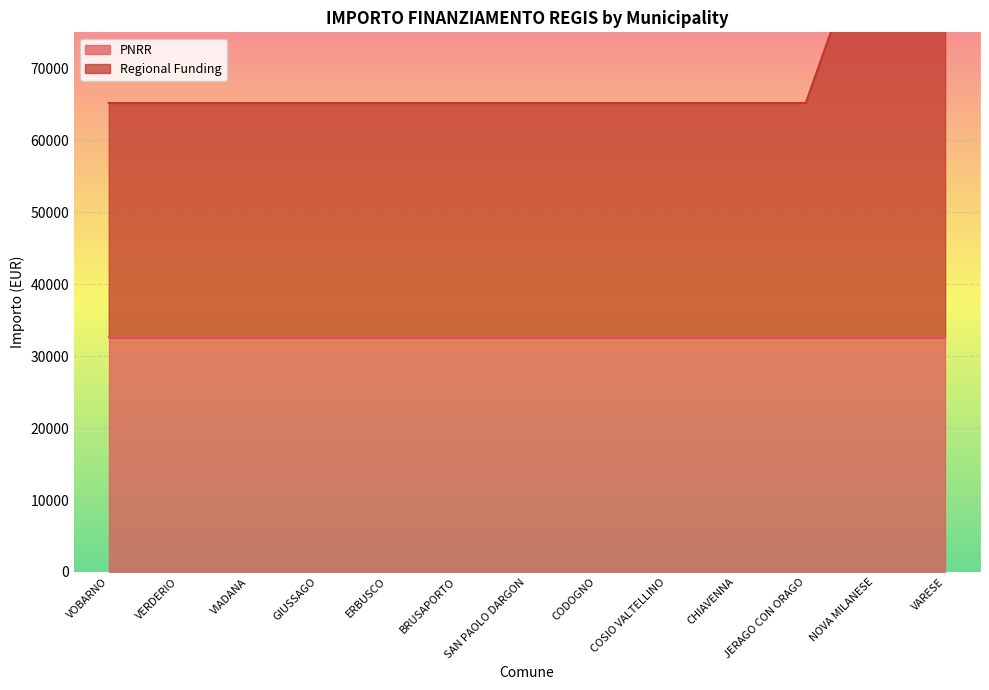

Reading right to left, extract all data points from this chart.

VARESE=92555	NOVA MILANESE=92555	JERAGO CON ORAGO=65178	CHIAVENNA=65178	COSIO VALTELLINO=65178	CODOGNO=65178	SAN PAOLO DARGON=65178	BRUSAPORTO=65178	ERBUSCO=65178	GIUSSAGO=65178	VIADANA=65178	VERDERIO=65178	VOBARNO=65178